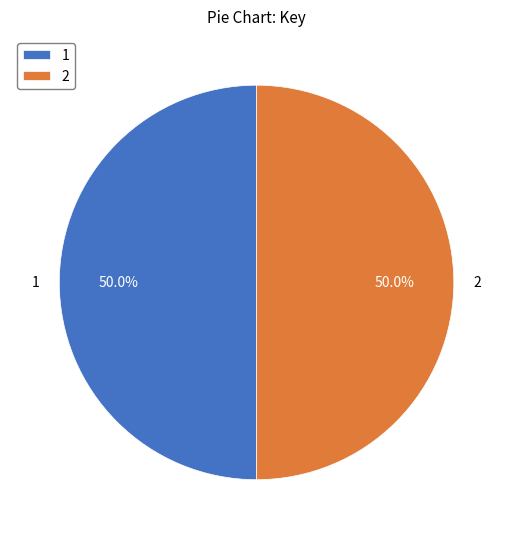

How many segments does this pie chart have?

2